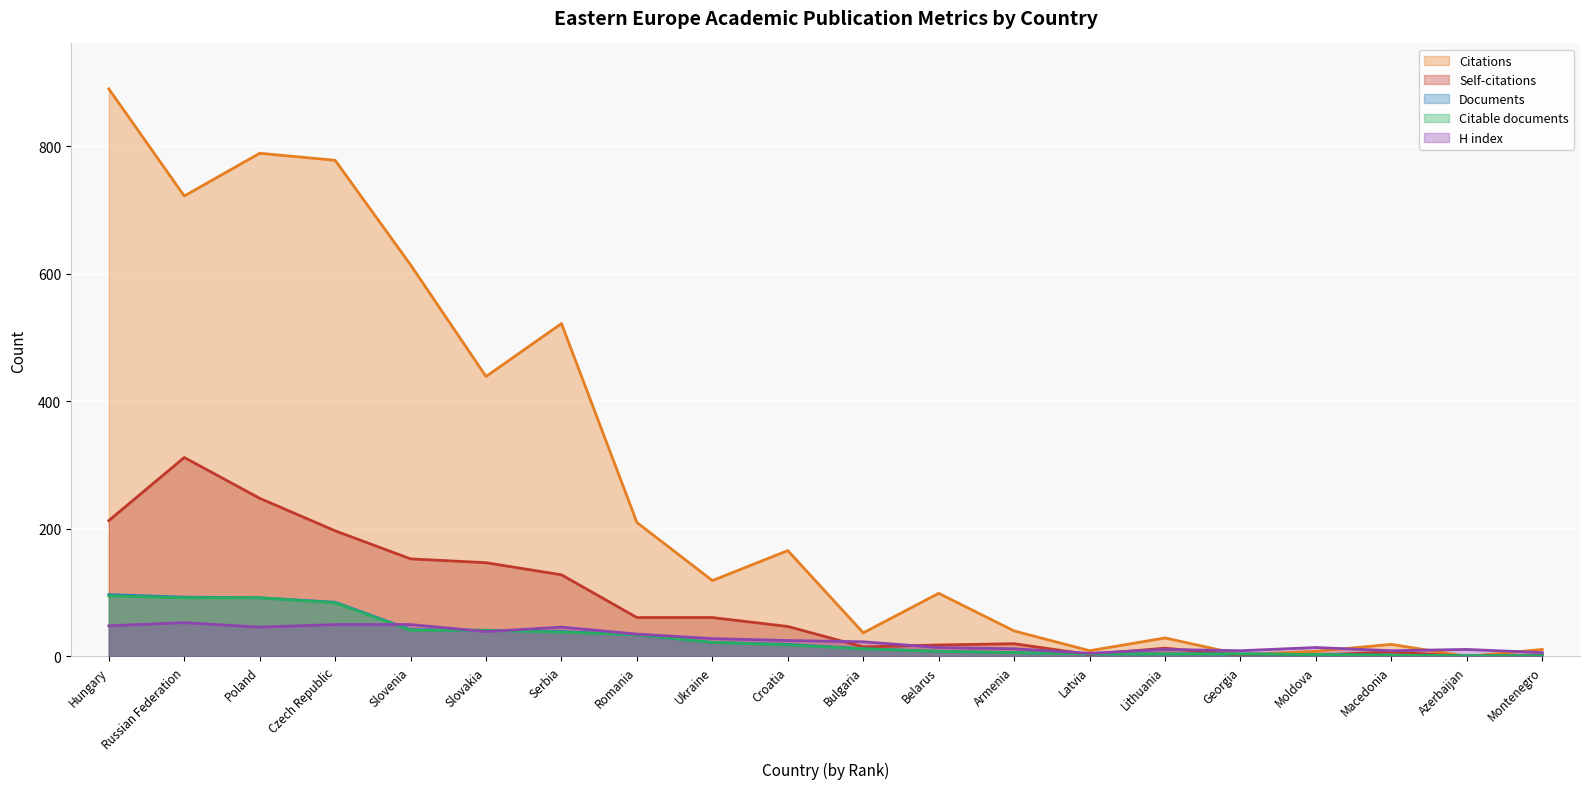

Is the value of Documents at Czech Republic greater than the value of Citations at Belarus?

No